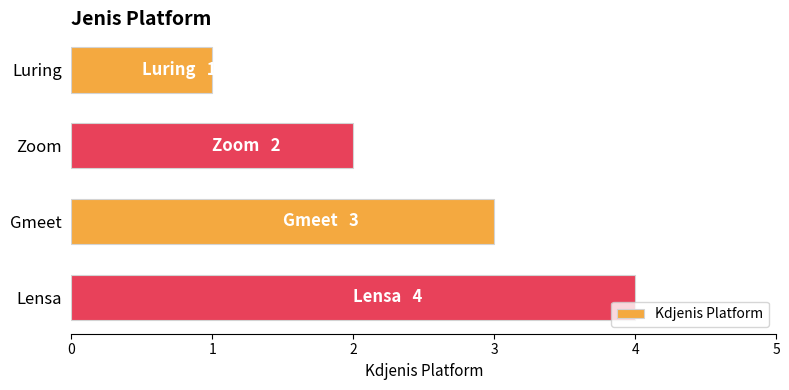

How many data points does each series have?

4